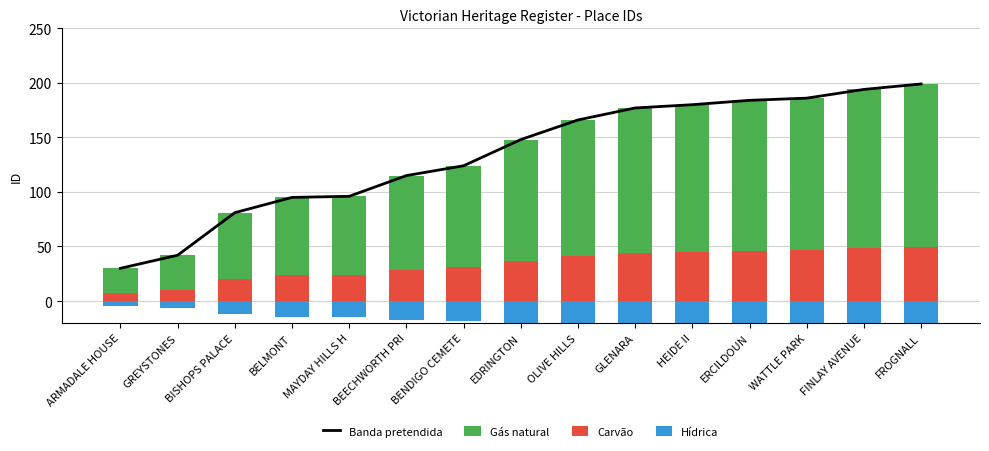

Which category has the lowest value across all series?

FROGNALL